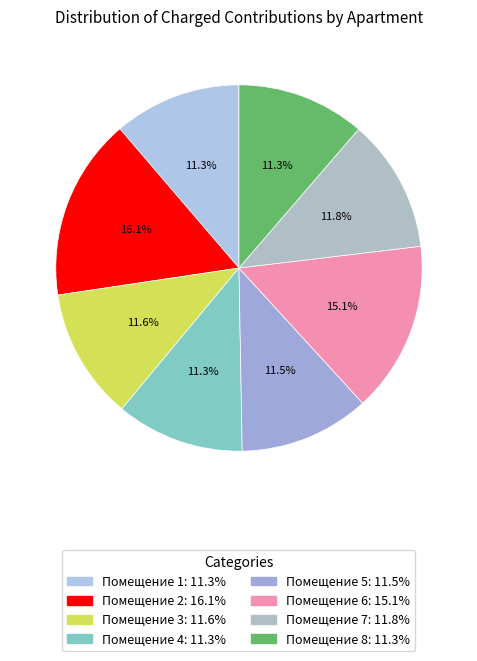

How many segments does this pie chart have?

8